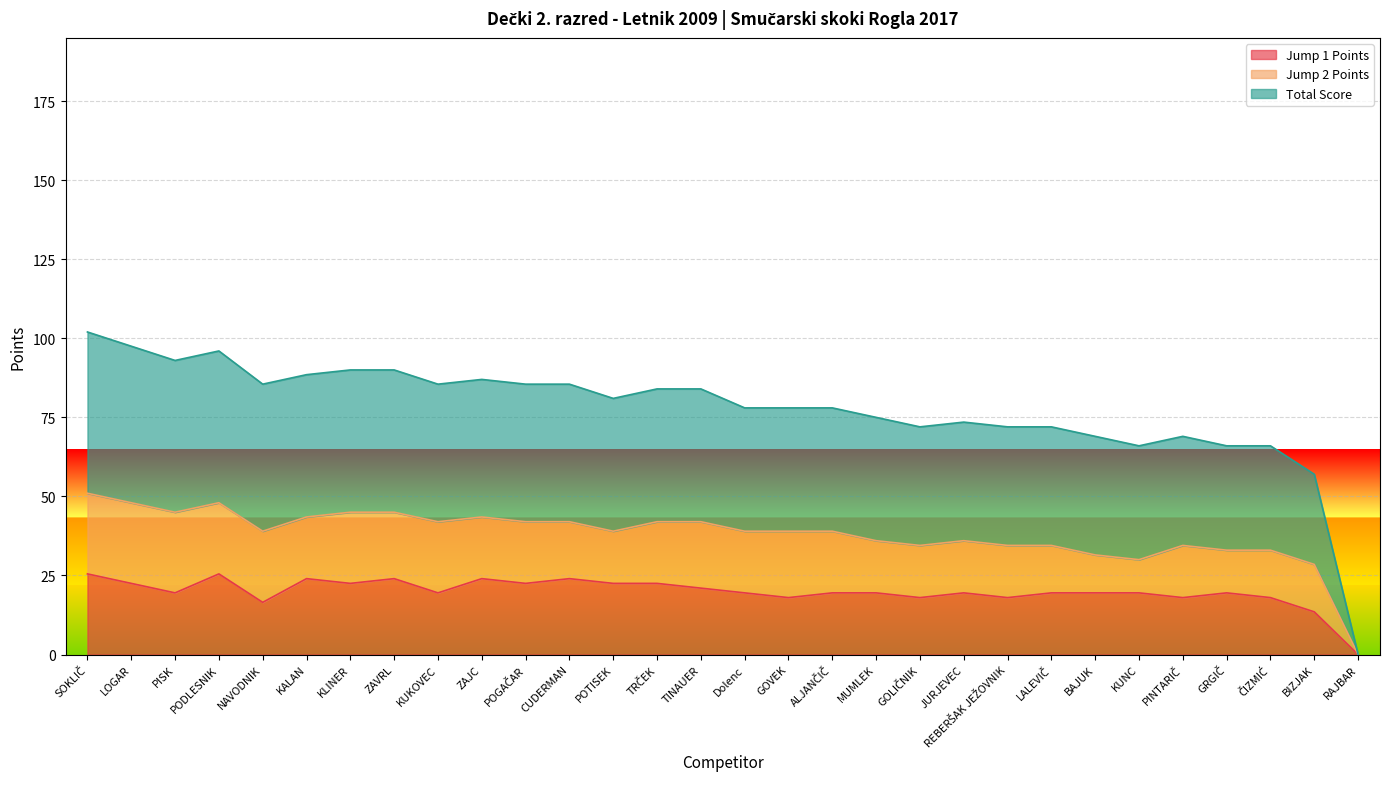

What is the value of the Jump 1 Points point at the 5th from the left?

16.5